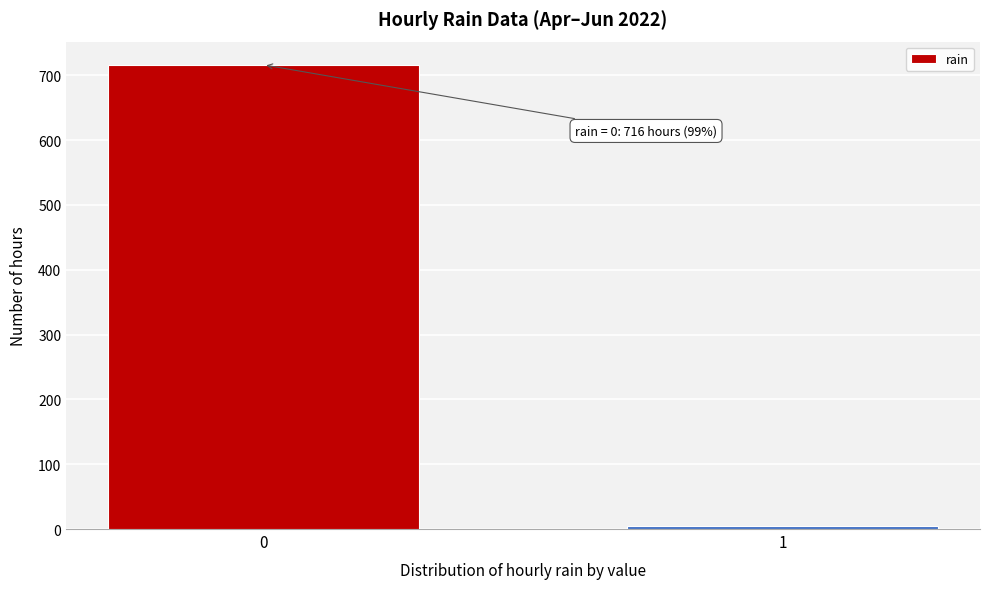

Reading left to right, transcribe all the data shown in this chart.

0=716	1=4